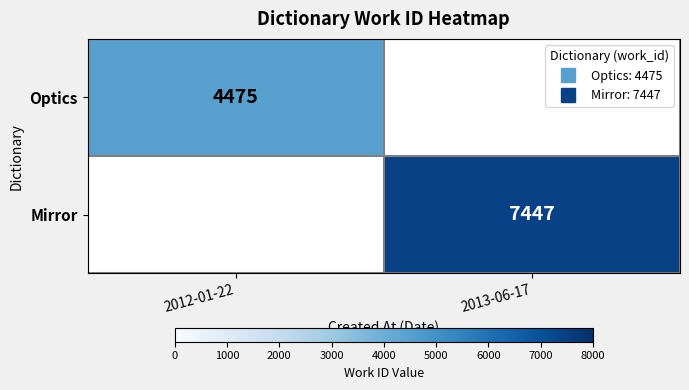

Which category has the lowest value in the Mirror series?

2012-01-22